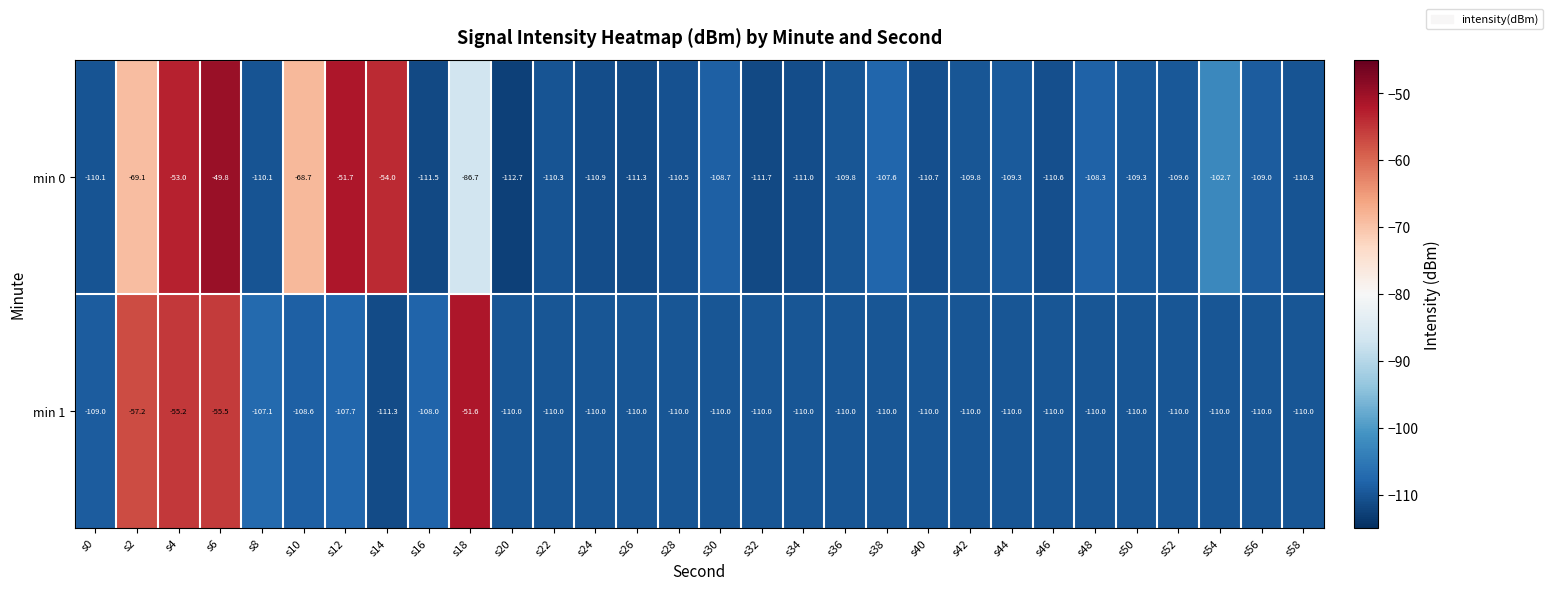

What is the smallest value displayed?

-112.7